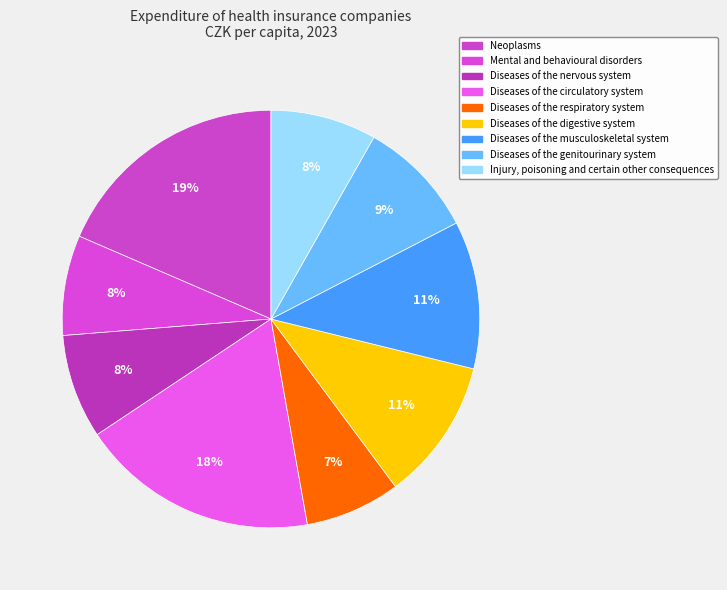

Which category has the biggest portion of the pie?

Neoplasms